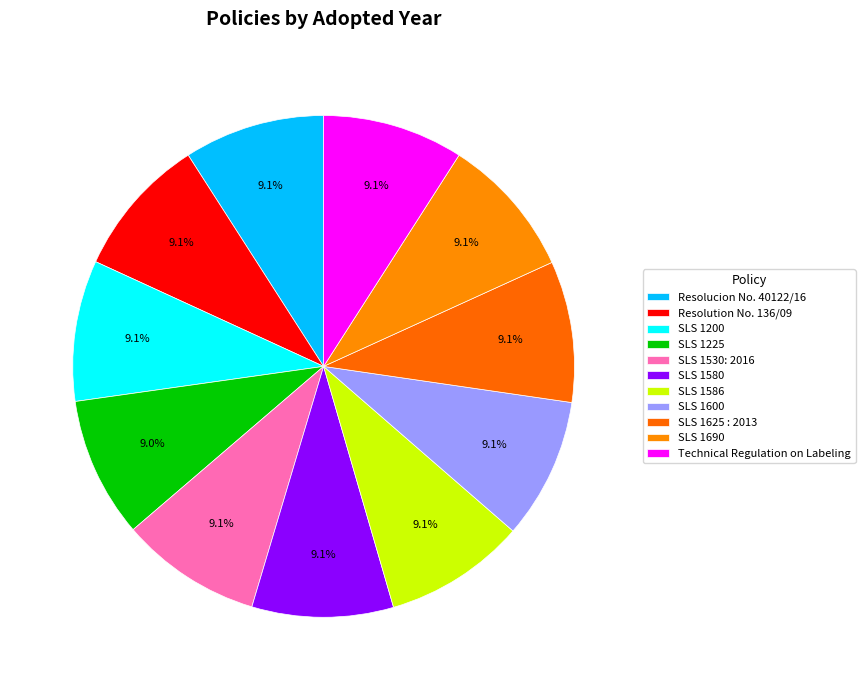

How many slices are in this pie chart?

11